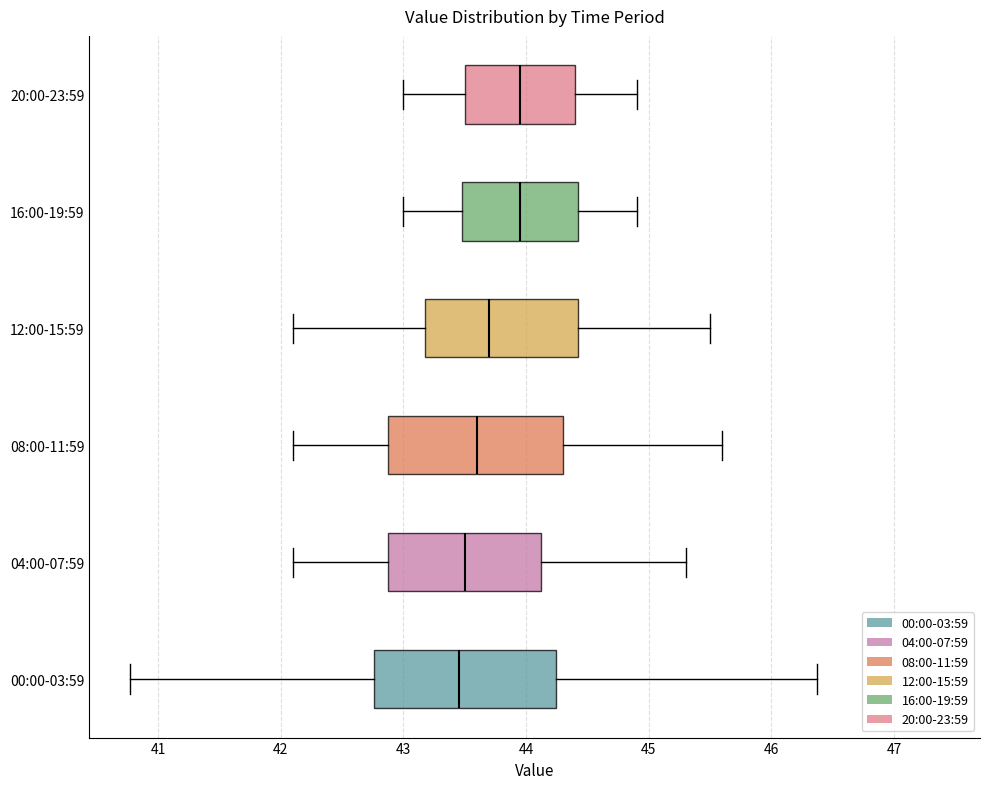

Reading bottom to top, read every box against the x-axis: the position of its median line, the range the box covers, and the ends of its whiskers. The values are not printed on the chart, so give them approximately, as read against the axis.

00:00-03:59: median 43.5, box 42.8 to 44.2, whiskers 40.8 to 46.4
04:00-07:59: median 43.5, box 42.9 to 44.1, whiskers 42.1 to 45.3
08:00-11:59: median 43.6, box 42.9 to 44.3, whiskers 42.1 to 45.6
12:00-15:59: median 43.7, box 43.2 to 44.4, whiskers 42.1 to 45.5
16:00-19:59: median 44.0, box 43.5 to 44.4, whiskers 43.0 to 44.9
20:00-23:59: median 44.0, box 43.5 to 44.4, whiskers 43.0 to 44.9